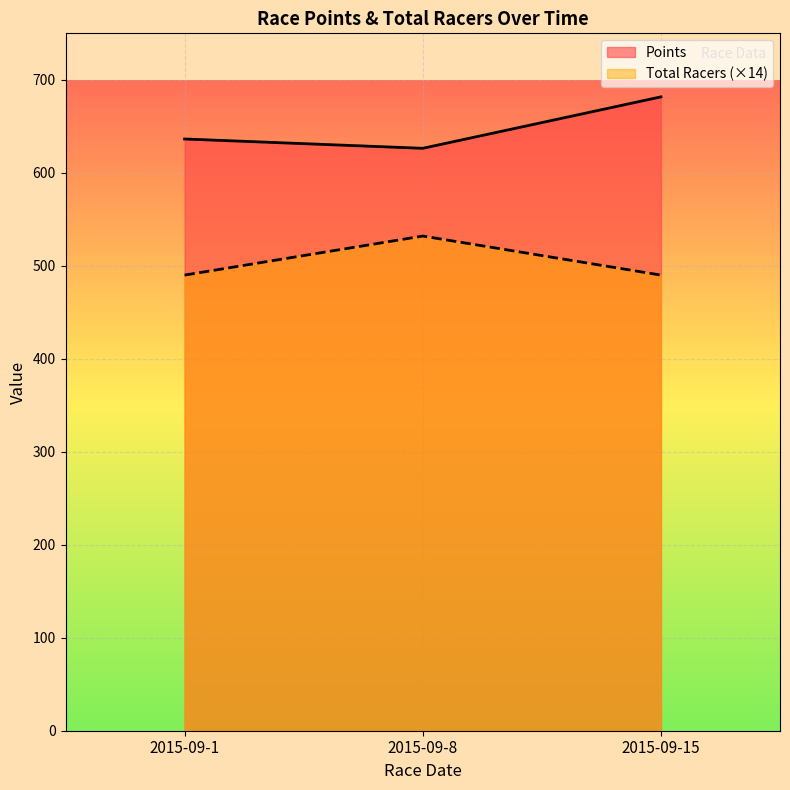

Reading left to right, transcribe all the data shown in this chart.

Points: 2015-09-1=636.4	2015-09-8=626.3	2015-09-15=681.7
Total Racers: 2015-09-1=490.0	2015-09-8=532.0	2015-09-15=490.0